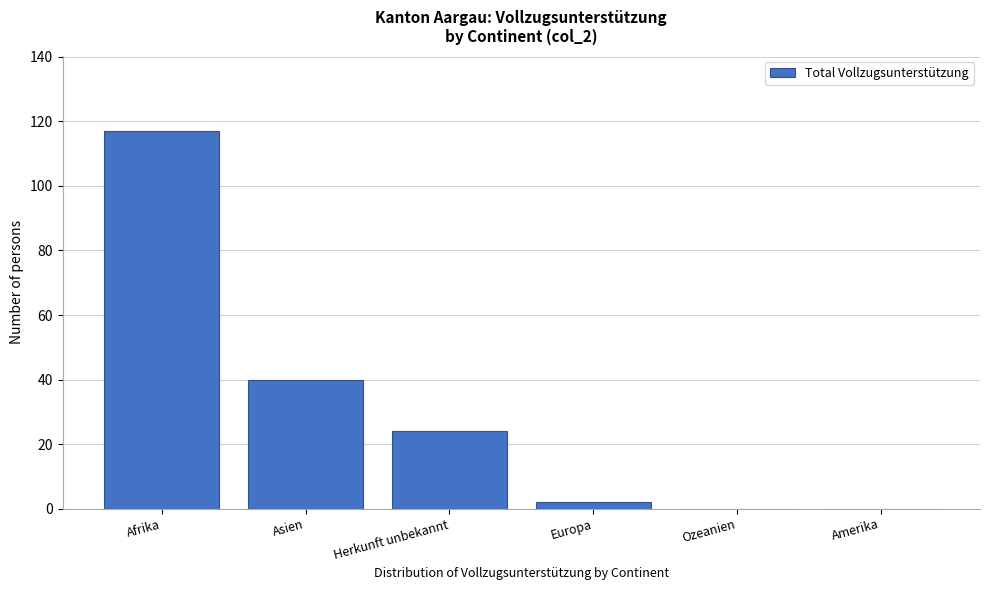

Reading left to right, extract all data points from this chart.

Afrika=117	Asien=40	Herkunft unbekannt=24	Europa=2	Ozeanien=0	Amerika=0